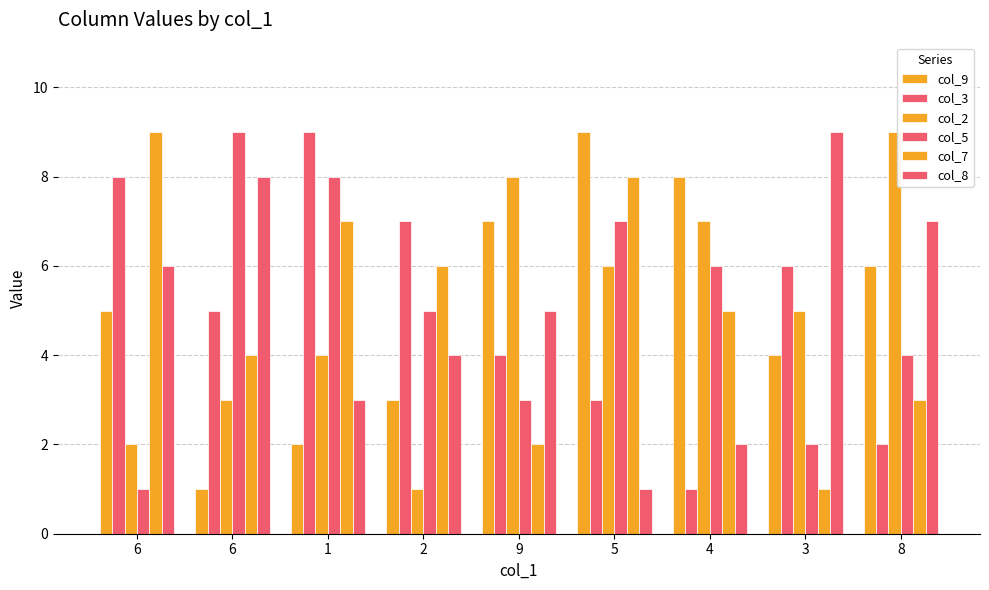

True or false: col_5 has a value of 8 at 1.

True